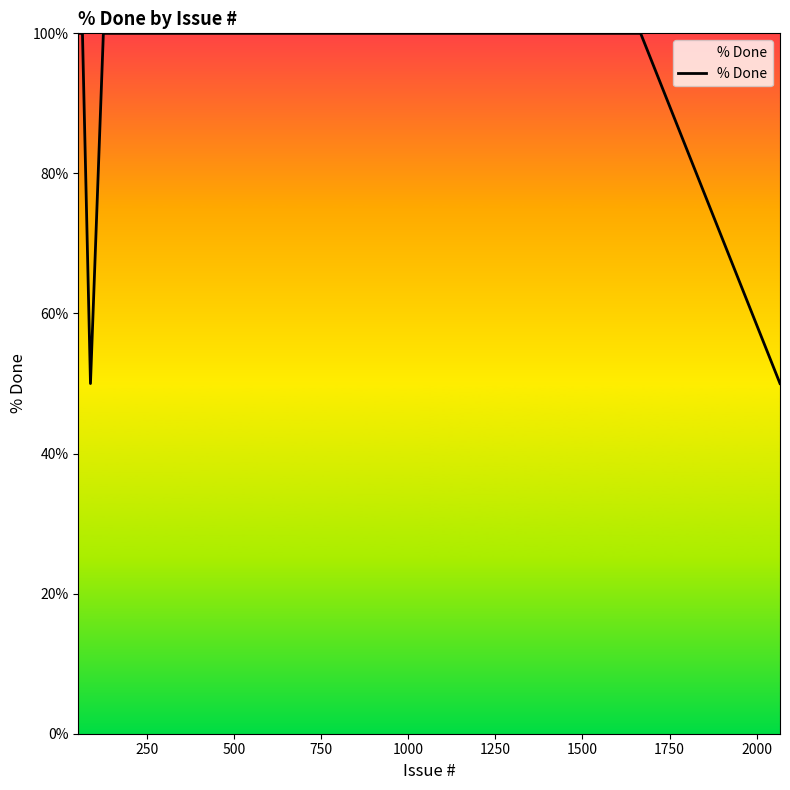

What is the difference between the maximum and minimum values?

50